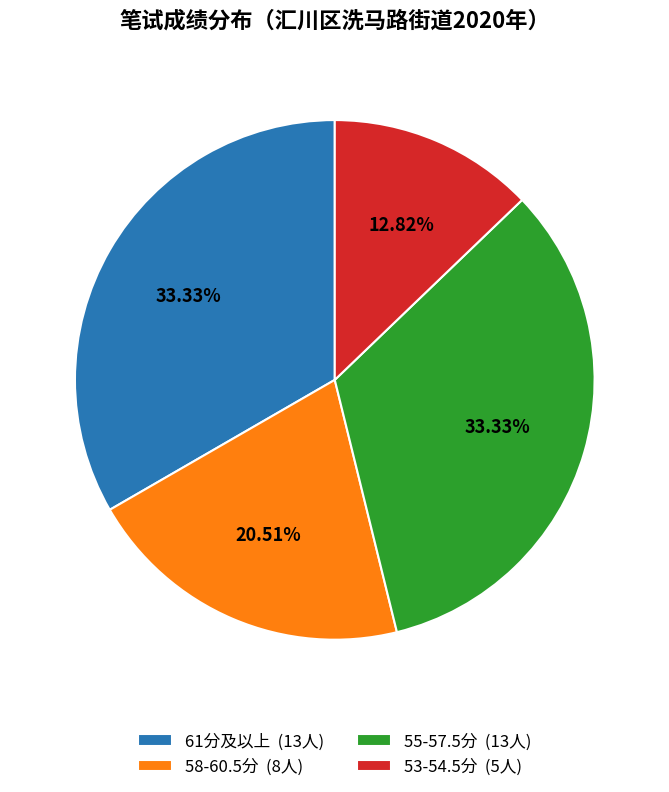

How many segments does this pie chart have?

4